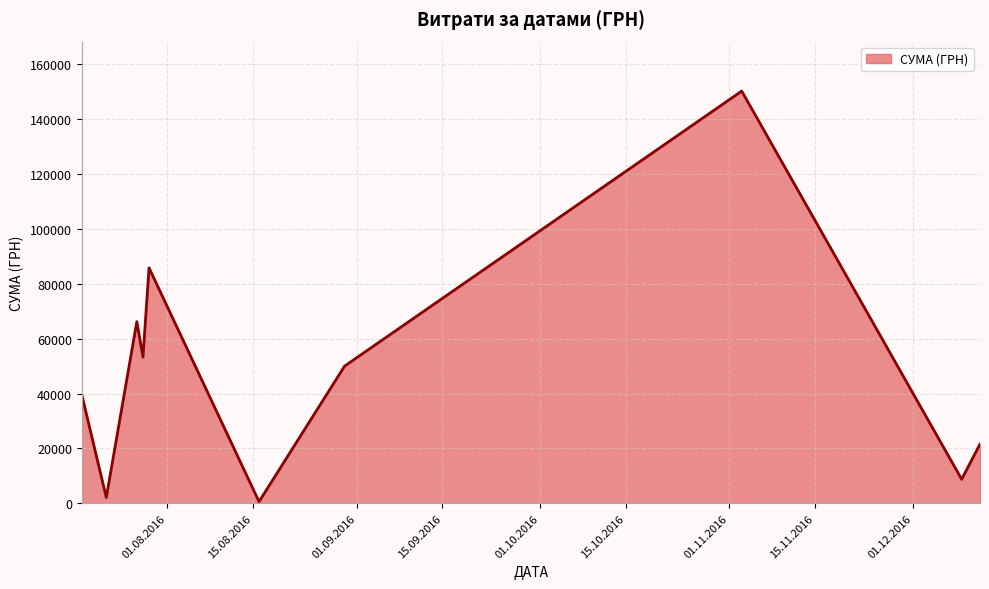

What is the maximum value shown in the chart?

150216.7